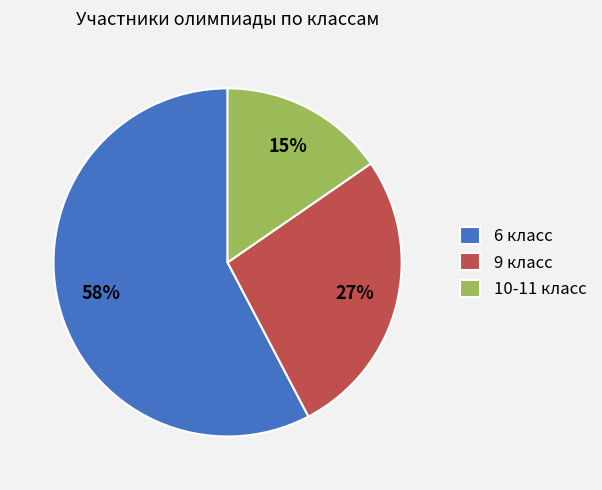

Is it true that 9 класс is 27% of the pie?

True